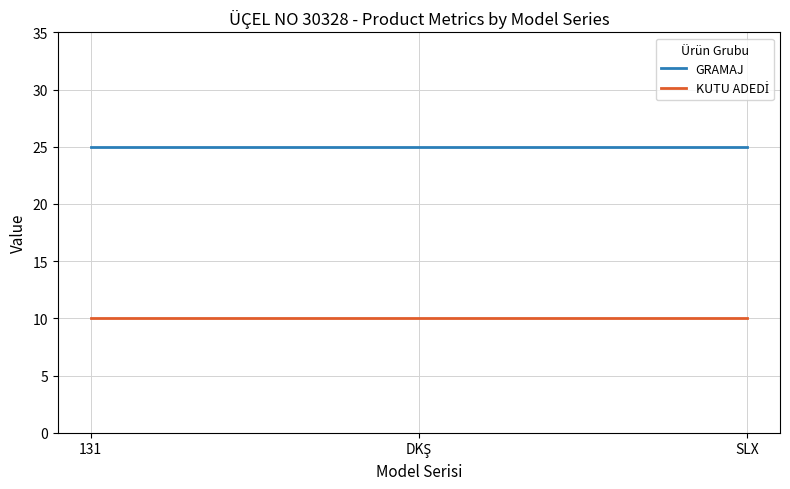

The GRAMAJ series shows 12 at 131. True or false?

False